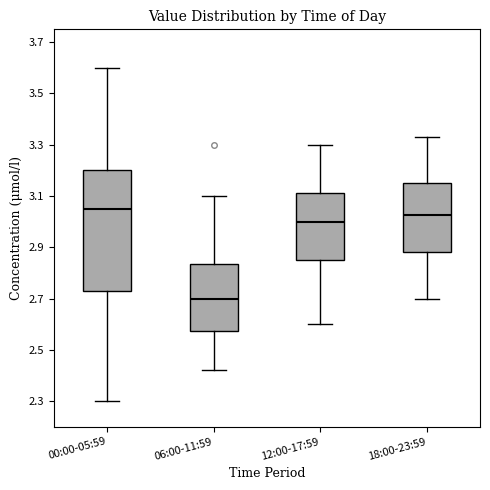

Where is the upper edge of the box for 18:00-23:59 on the y-axis? The values are not printed on the chart, so give them approximately, as read against the axis.

3.16